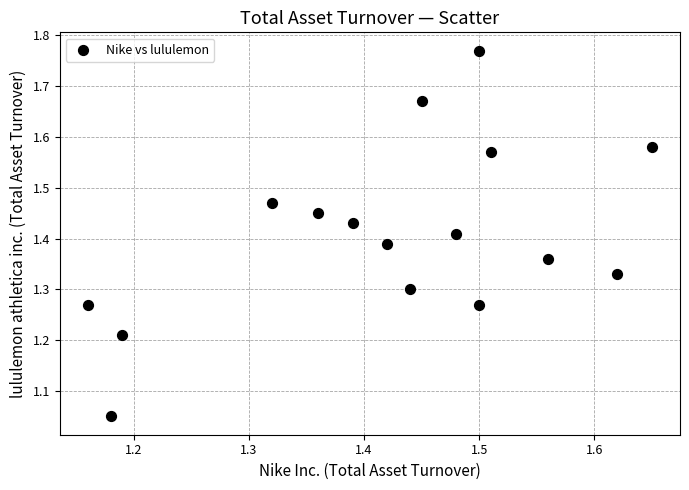

What is the range of Y values (max minus min)?

0.7